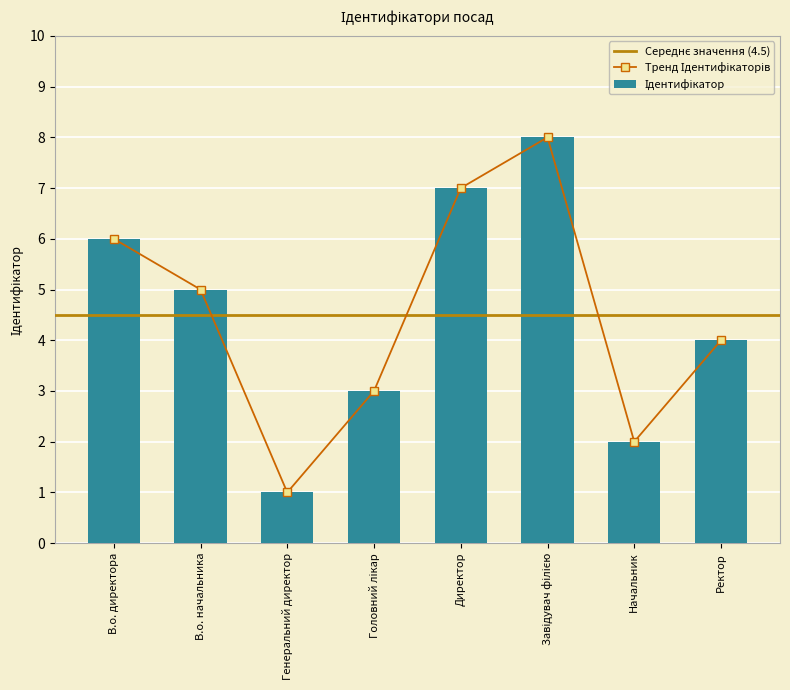

List the labels in order of value, smallest first.

Генеральний директор, Начальник, Головний лікар, Ректор, В.о. начальника, В.о. директора, Директор, Завідувач філією